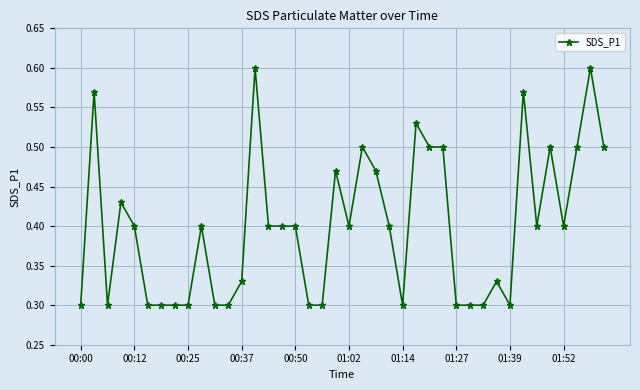

Count the values in the range 0 to 1.

40